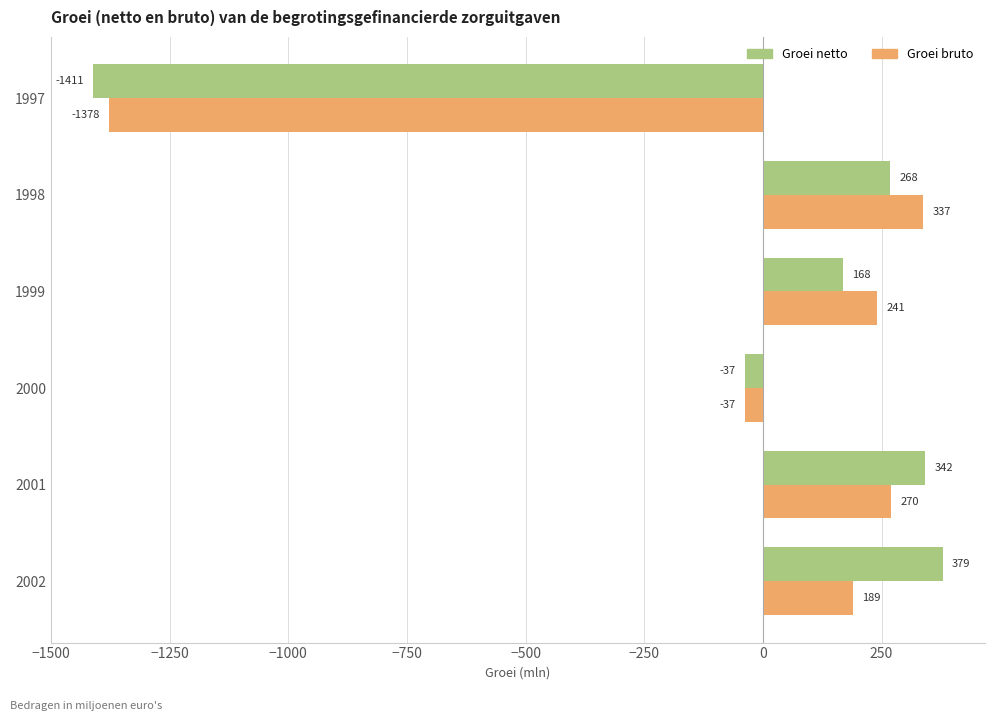

Which series has the largest total across all categories?

Groei netto